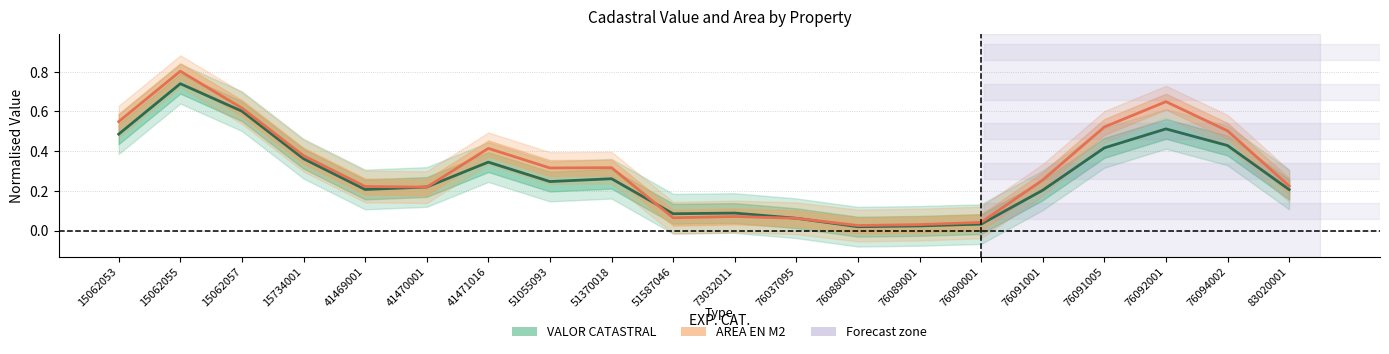

True or false: AREA EN M2 has a value of 0.2 at 15062057.

False